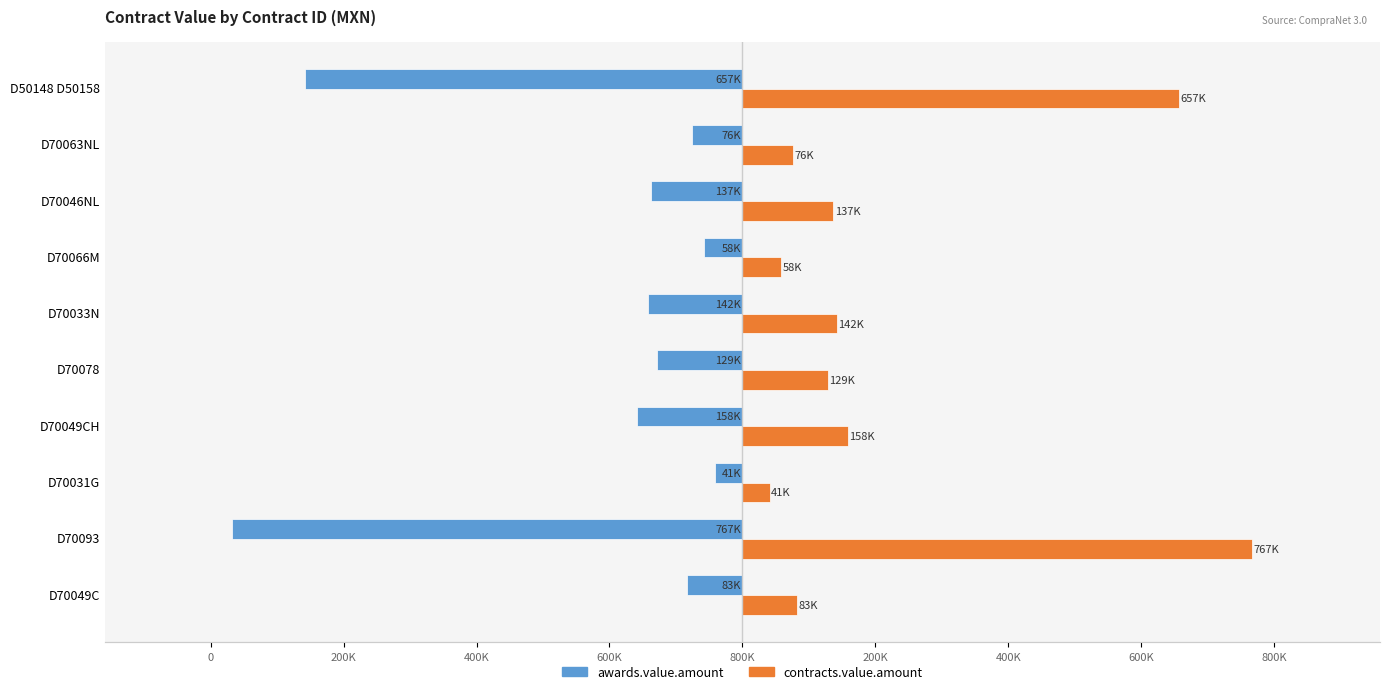

The value of awards.value.amount at D70066M is -58069.9. True or false?

True